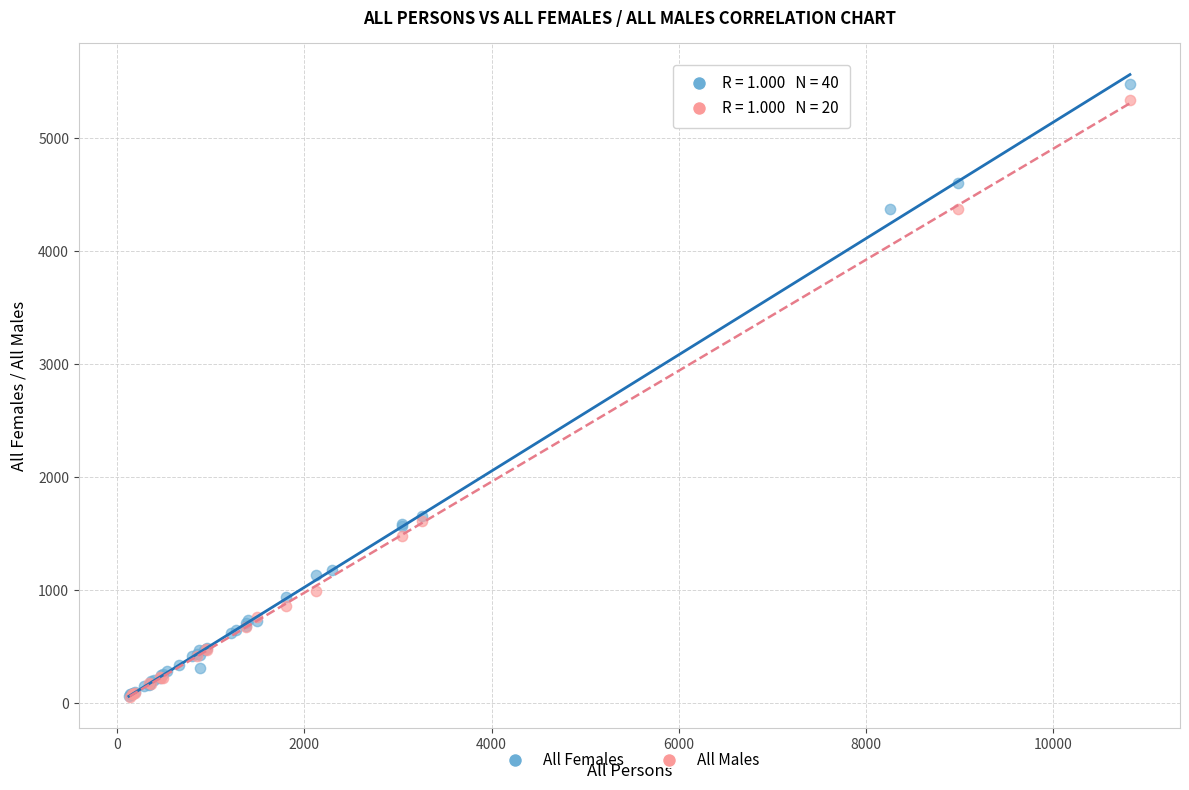

Which series has the widest spread of Y values?

All Females